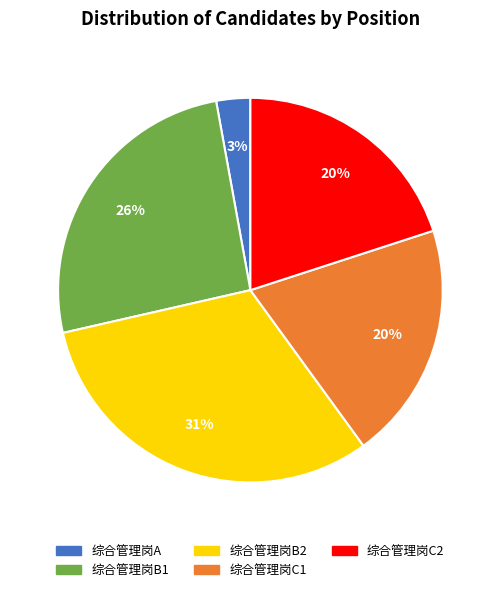

To the nearest percent, what is the average slice percentage?

20%